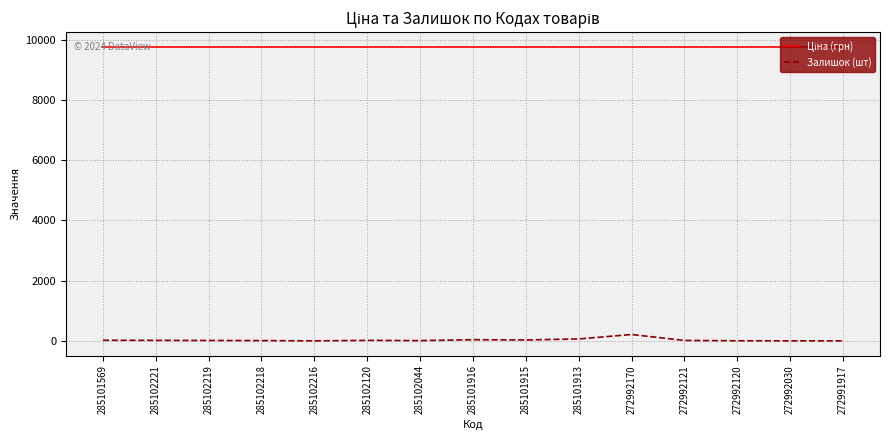

Is it true that Залишок (шт) equals 8.0 at 285102218?

True